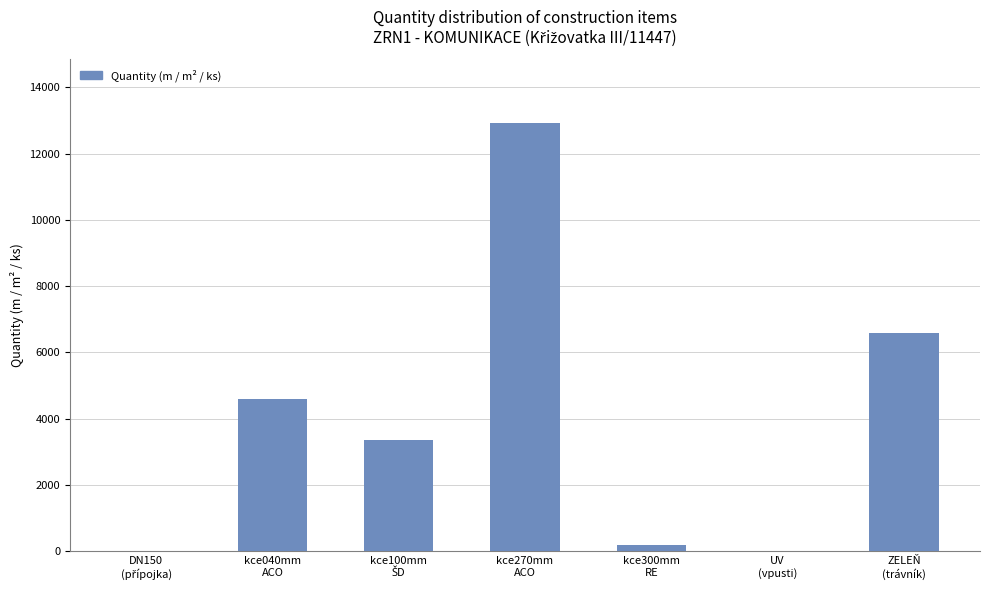

What is the sum of all values?

27648